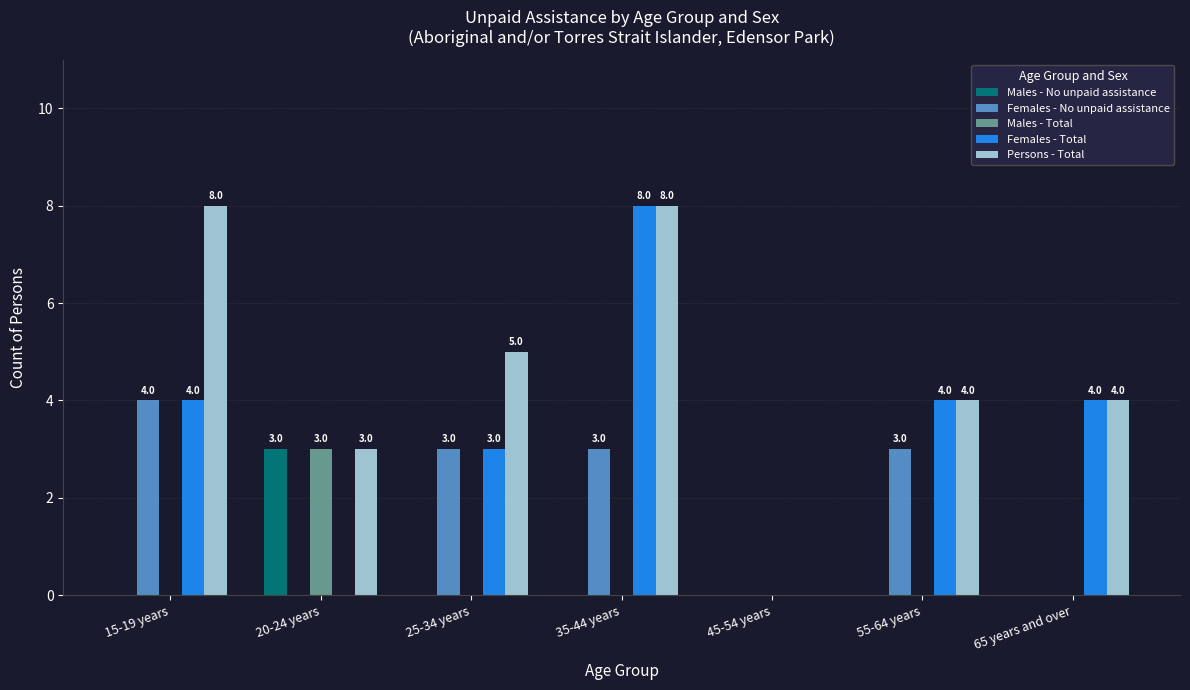

What is the sum of all Females - Total values?

23